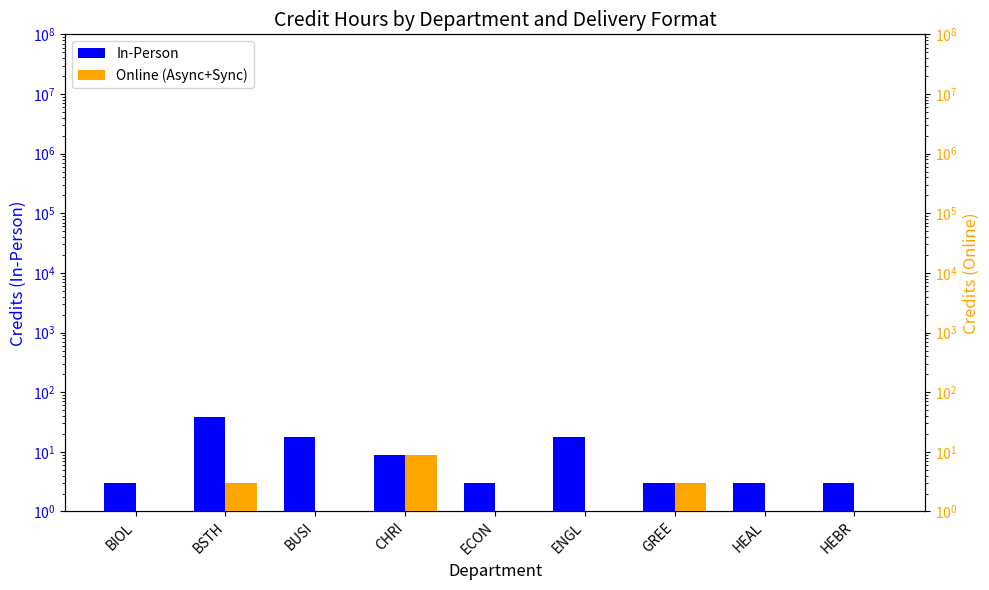

What is the difference between the maximum and minimum values in the In-Person series?

36